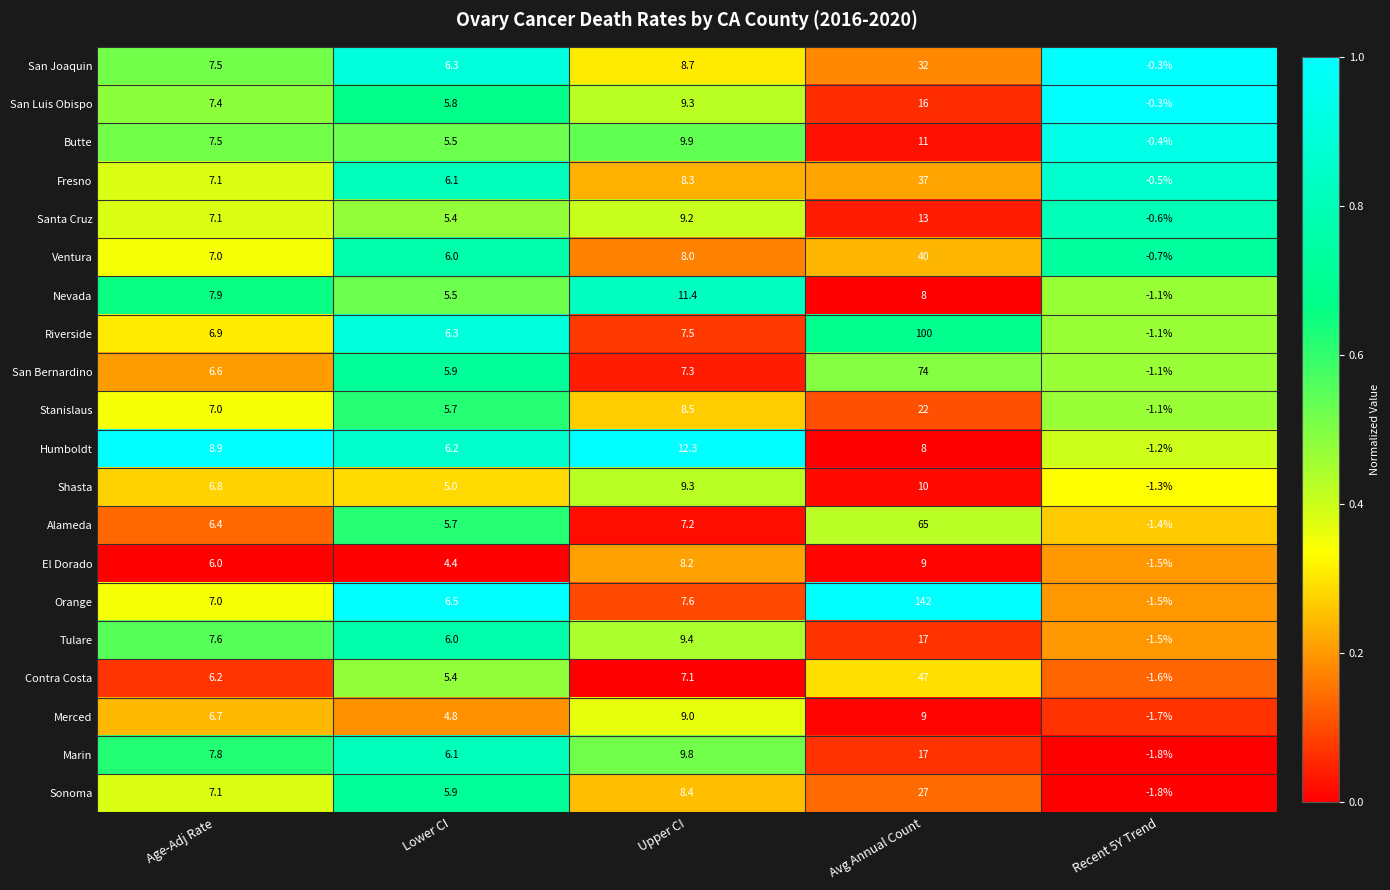

Which series has the largest total across all categories?

Orange